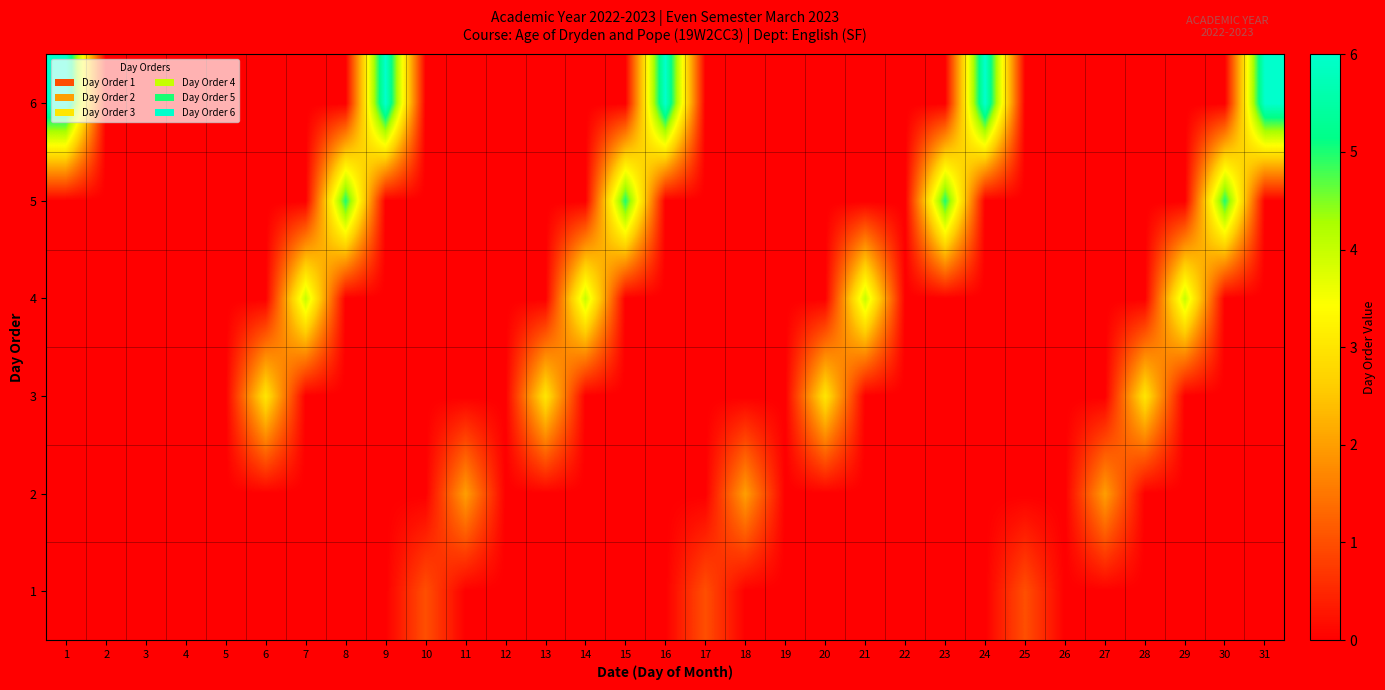

At how many categories does at least one series exceed 0?

23